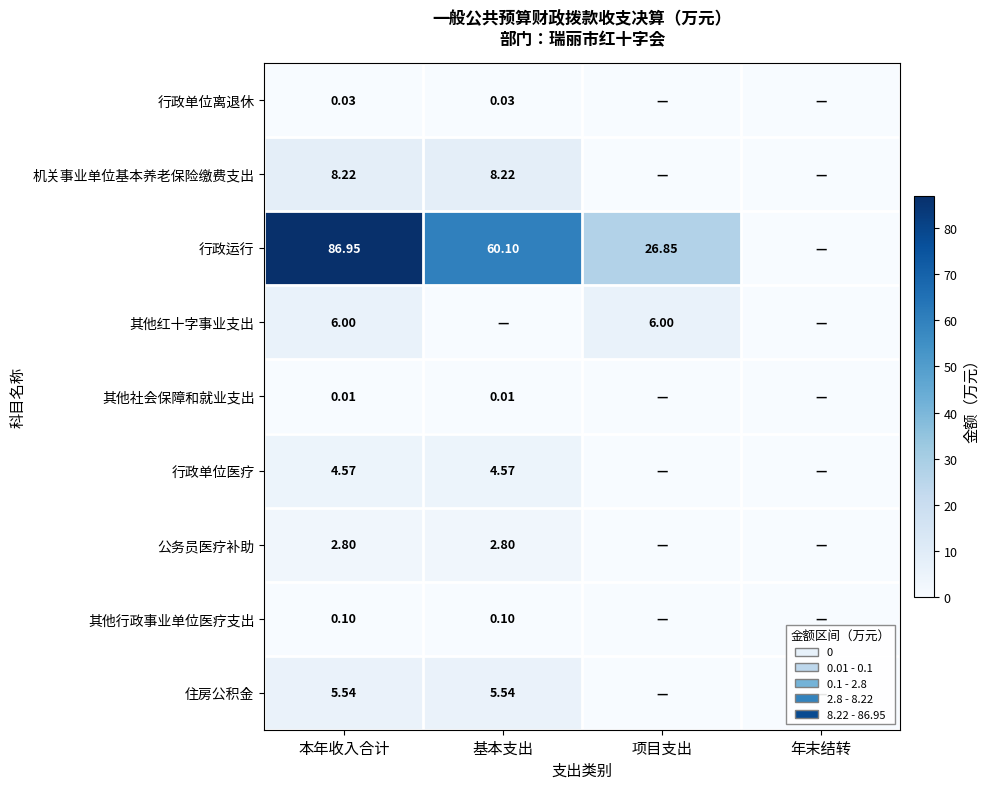

At 本年收入合计, list the series in order from smallest to largest.

其他社会保障和就业支出, 行政单位离退休, 其他行政事业单位医疗支出, 公务员医疗补助, 行政单位医疗, 住房公积金, 其他红十字事业支出, 机关事业单位基本养老保险缴费支出, 行政运行